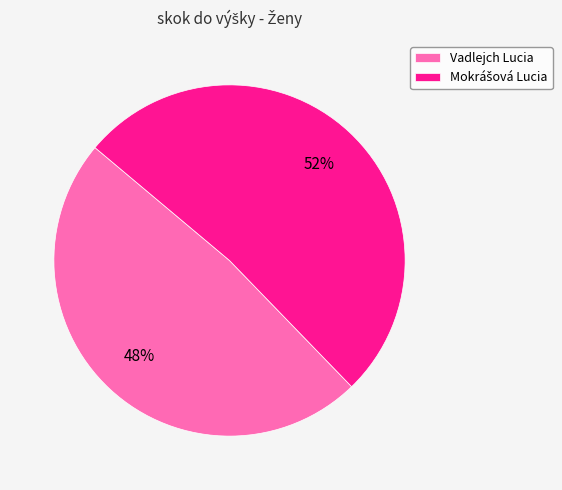

To the nearest percent, what is the average slice percentage?

50%